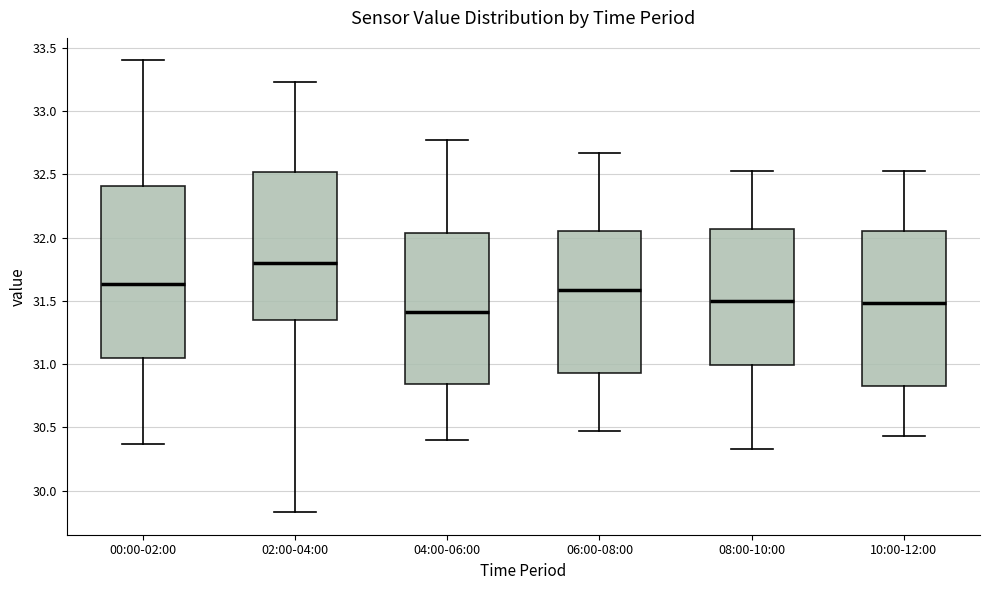

Comparing the boxes themselves (not the whiskers), which one is the tallest?

00:00-02:00